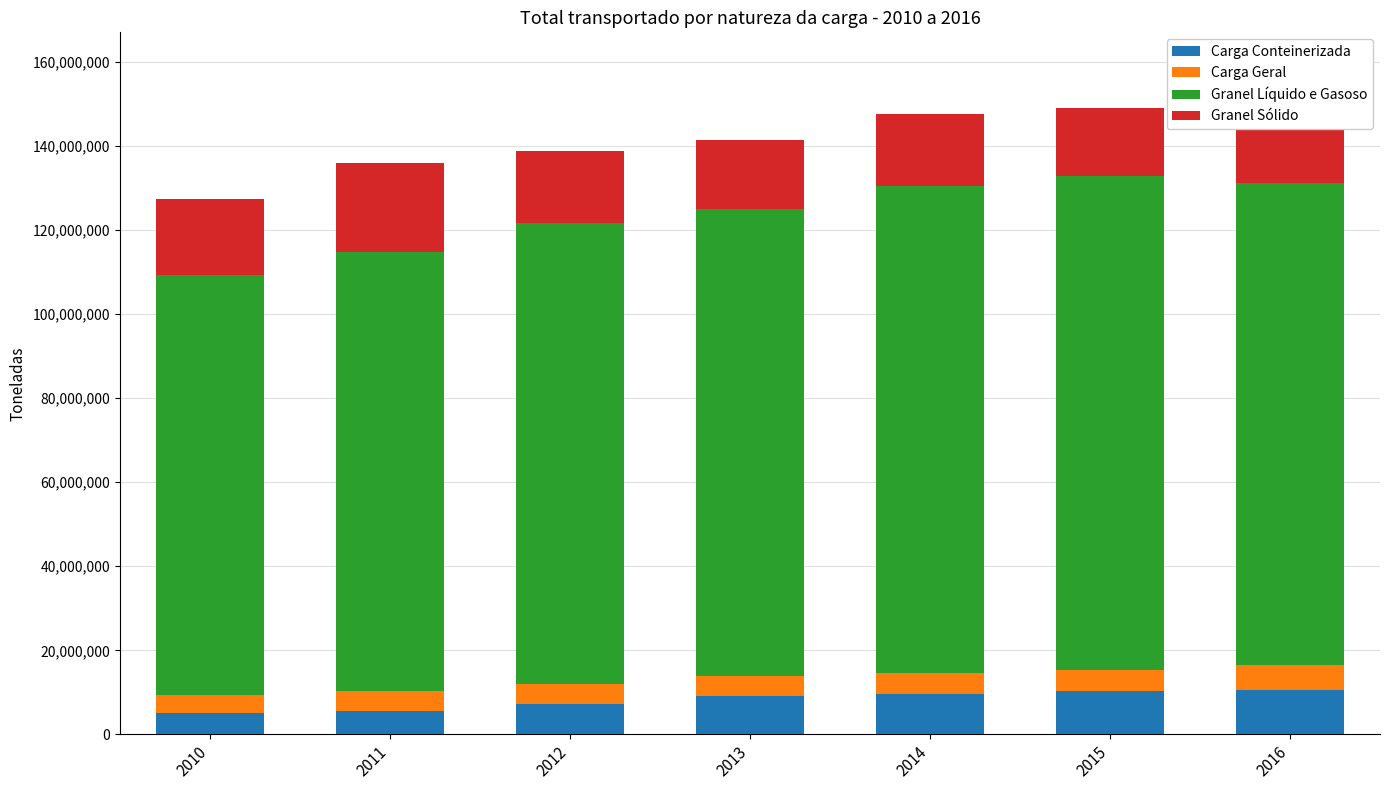

What is the difference between the maximum and minimum values in the Carga Conteinerizada series?

5399165.7